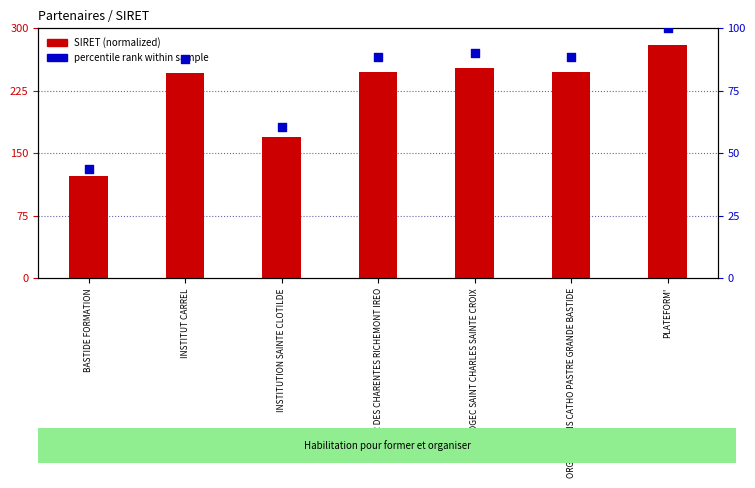

Which series has the largest total across all categories?

SIRET (normalized)